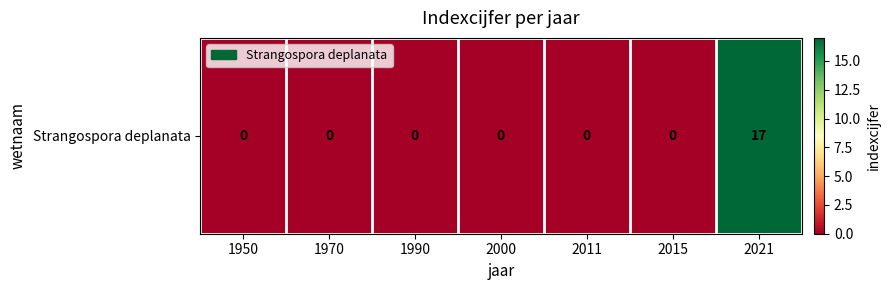

List the labels in order of value, largest first.

2021, 1950, 1970, 1990, 2000, 2011, 2015